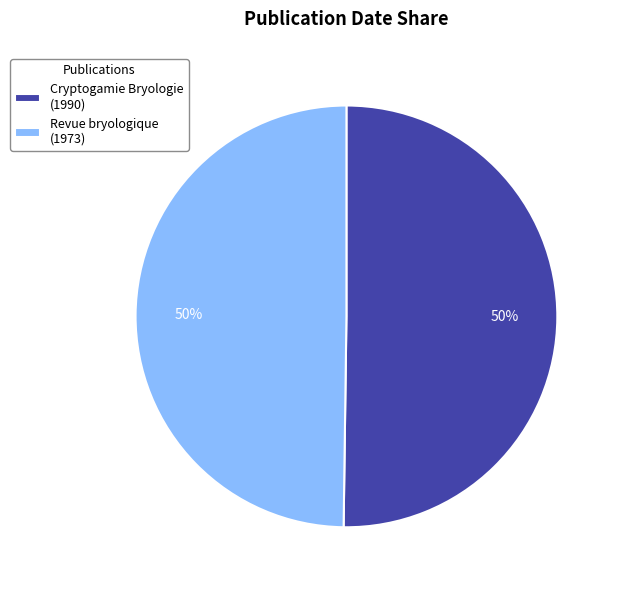

To the nearest percent, what is the average slice percentage?

50%